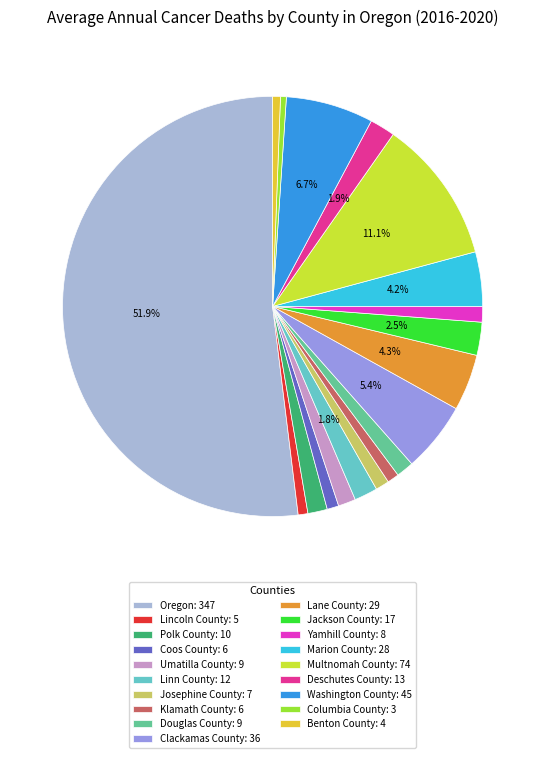

Which category accounts for the majority?

Oregon